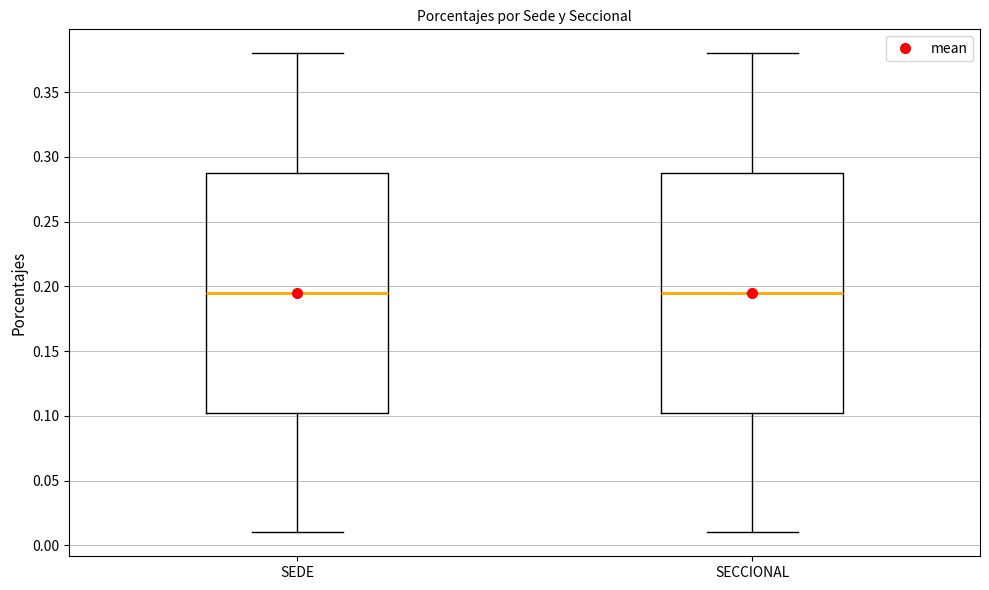

Reading left to right, transcribe this box plot: for each box, give where its median line is, the range the box spans, and where its two whiskers end, as read against the y-axis. The values are not printed on the chart, so give them approximately, as read against the axis.

SEDE: median 0.195, box 0.105 to 0.290, whiskers 0.010 to 0.380
SECCIONAL: median 0.195, box 0.105 to 0.290, whiskers 0.010 to 0.380